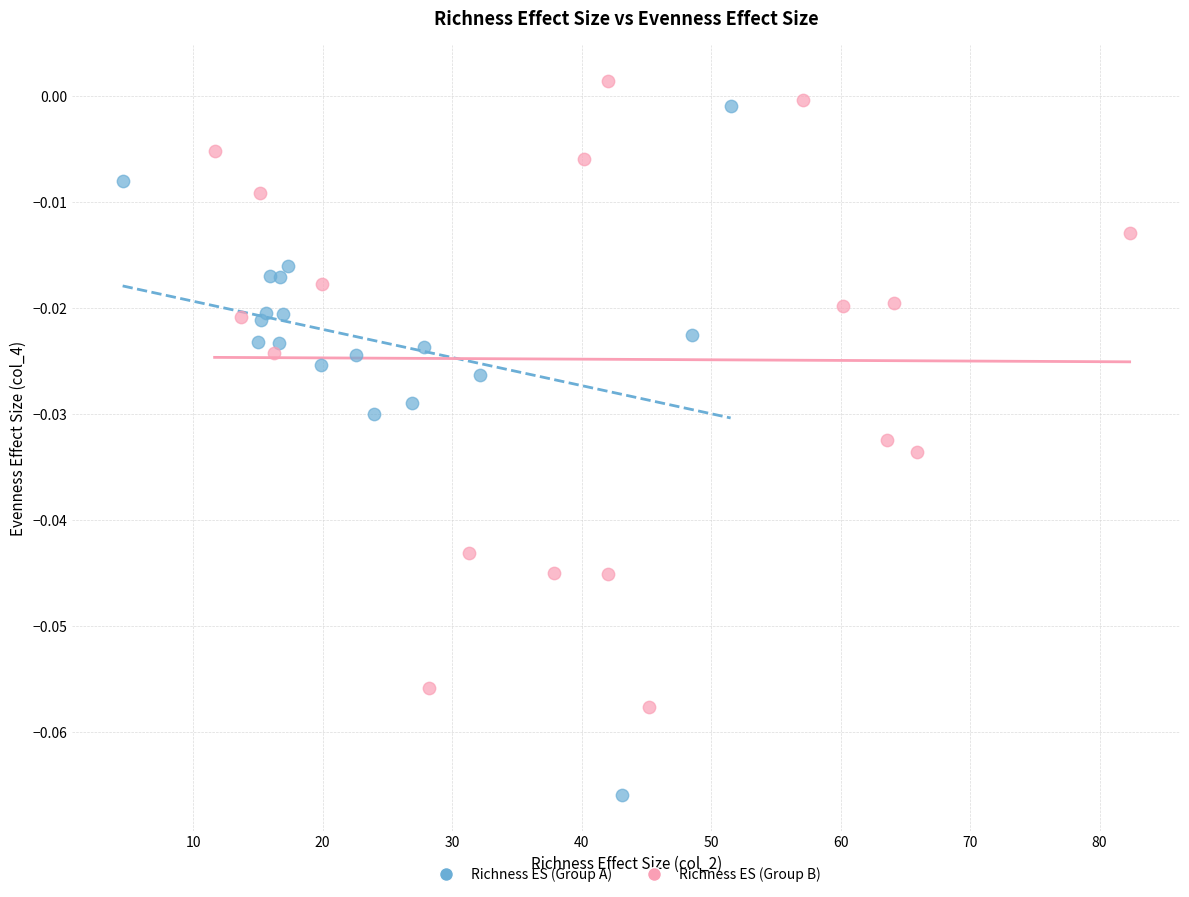

What are all the series names shown in the legend?

Richness ES (Group A), Richness ES (Group B)